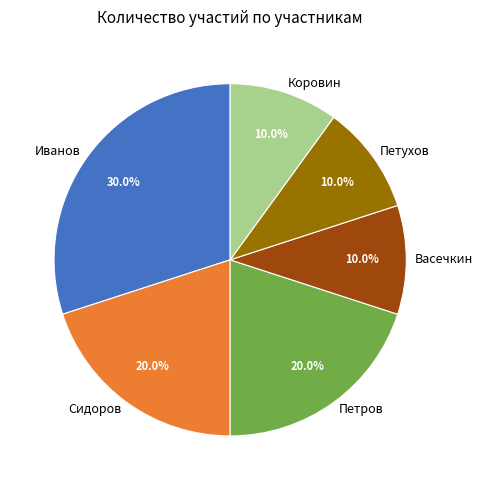

What percentage do Петров and Коровин together represent?

30.0%